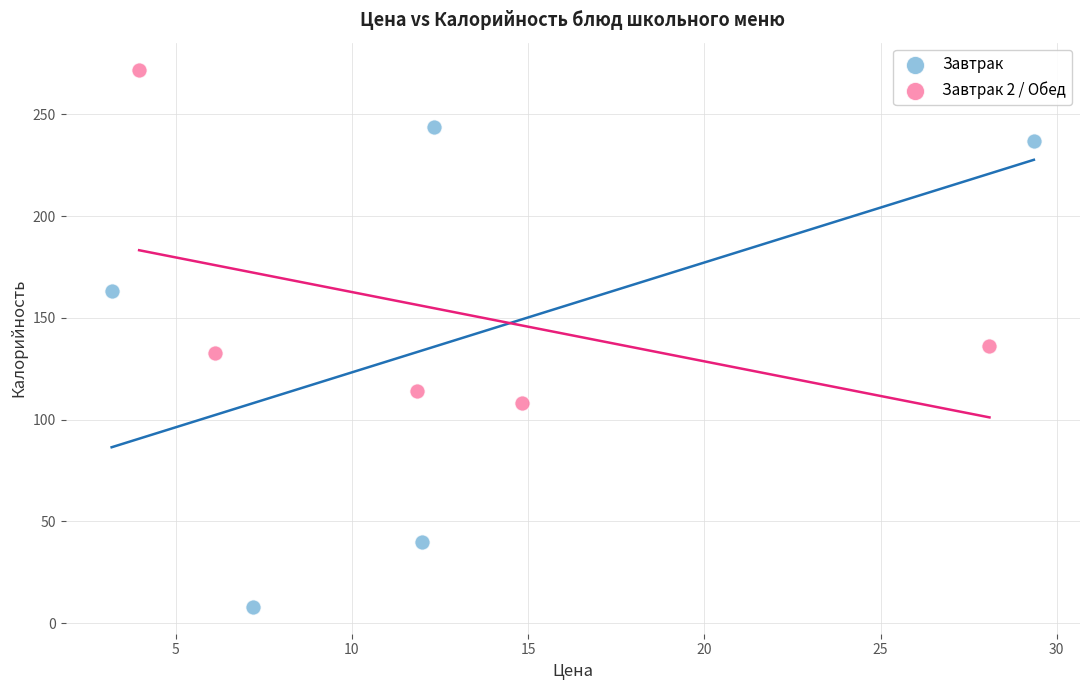

Which series reaches the maximum Y coordinate?

Завтрак 2 / Обед